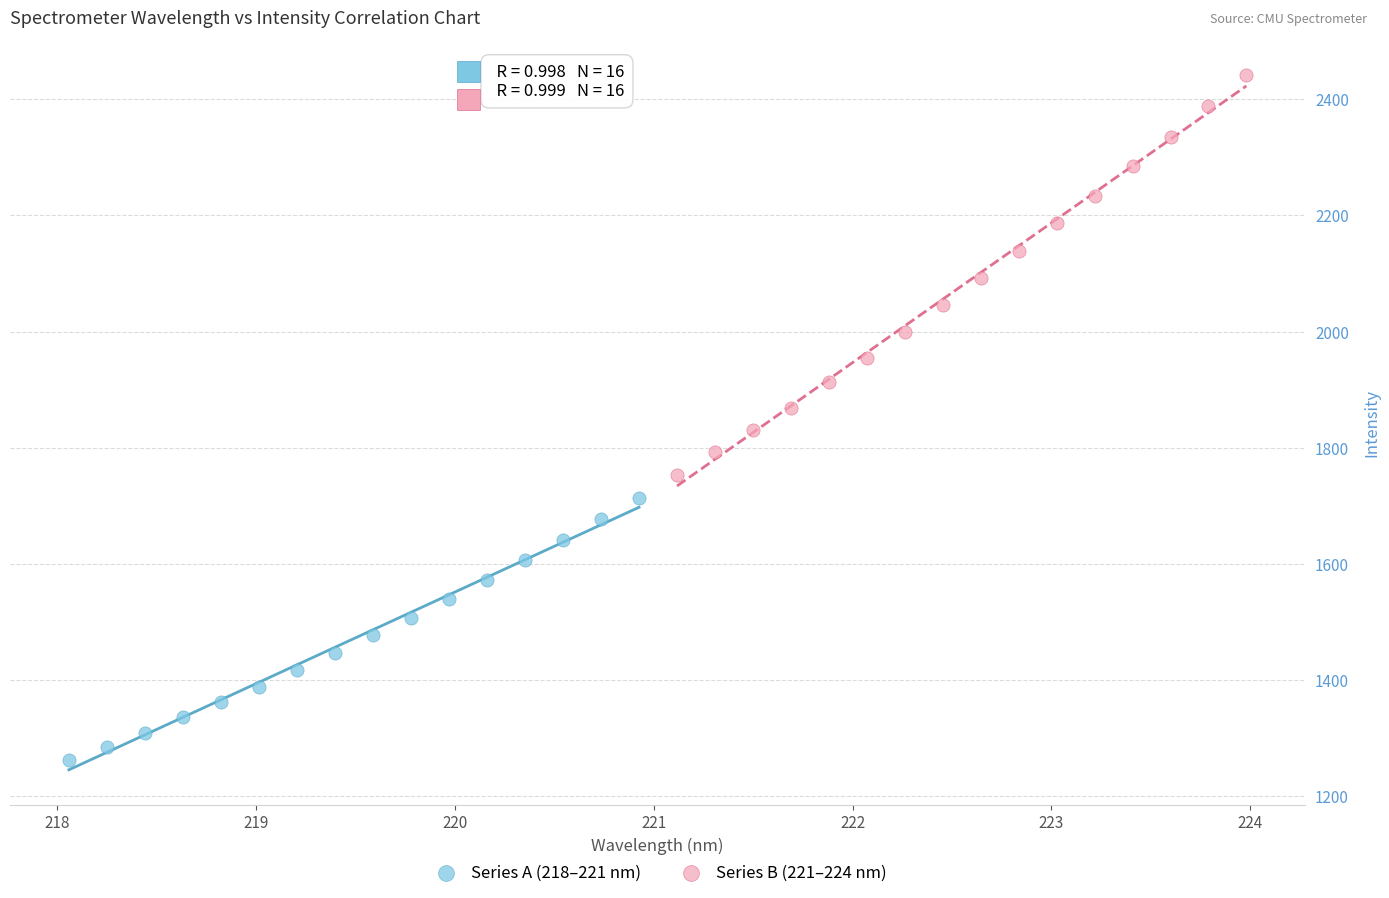

Which series contains the highest Y value?

Series B (221–224 nm)